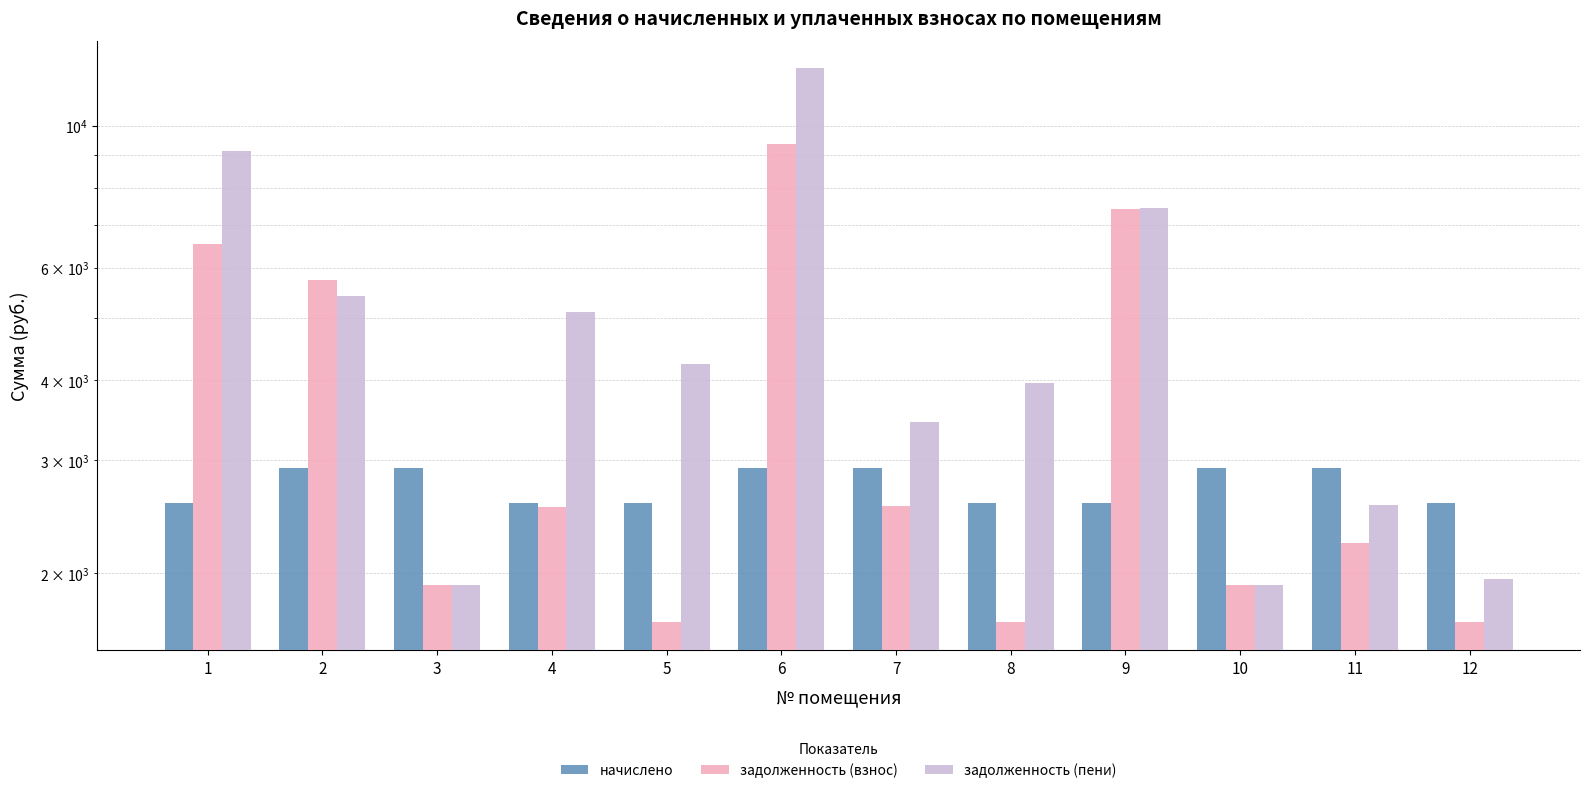

What is the total value across all series at 1?

18225.0